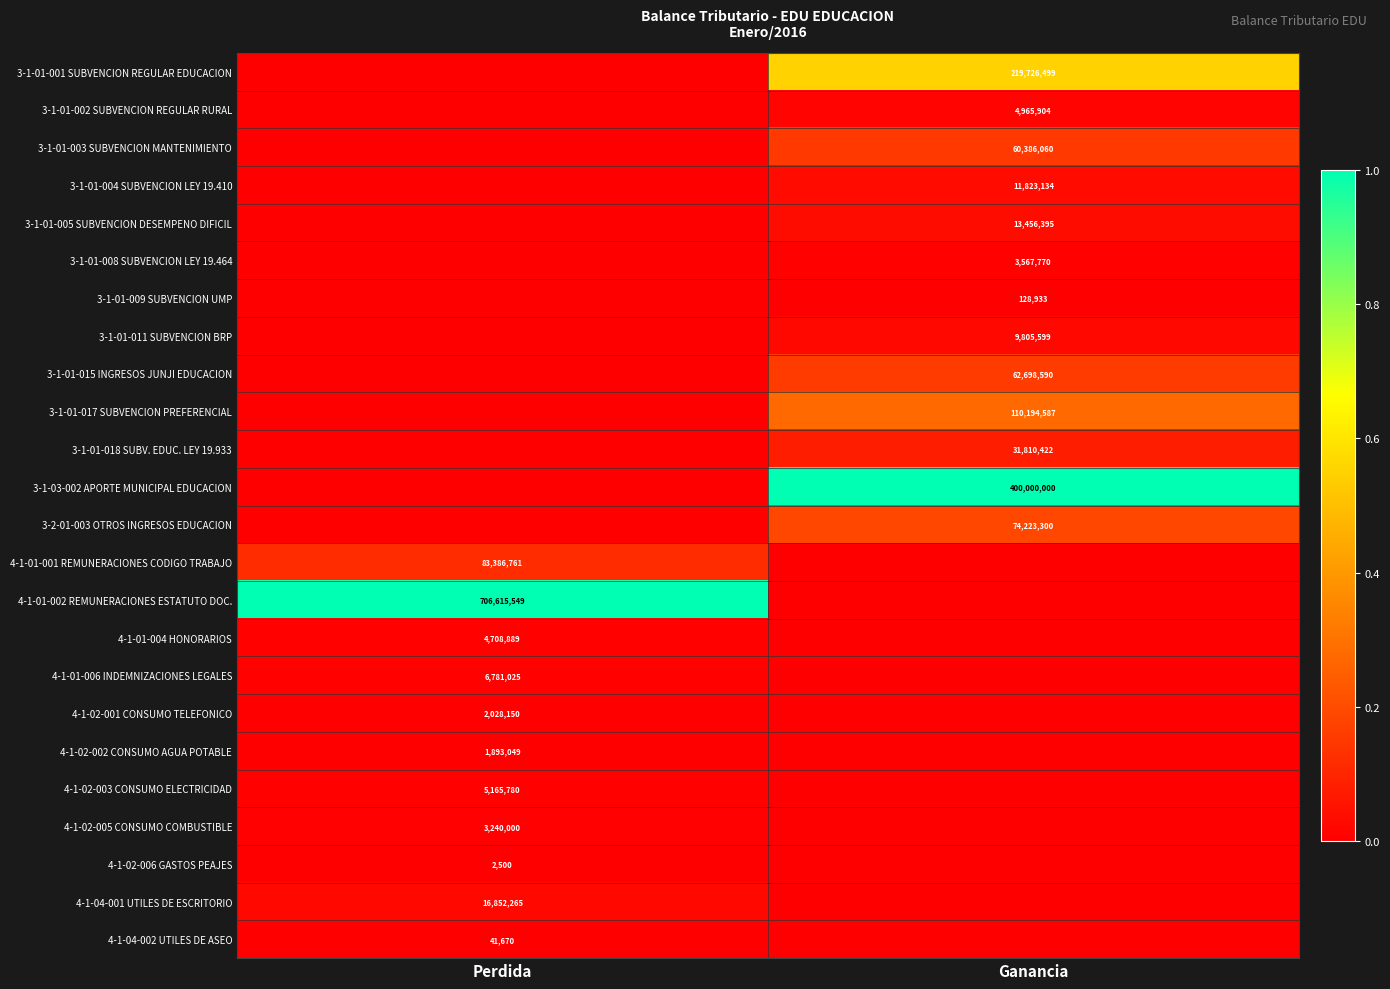

Is the value of 3-1-01-011 SUBVENCION BRP at Ganancia greater than the value of 3-1-01-009 SUBVENCION UMP at Ganancia?

Yes